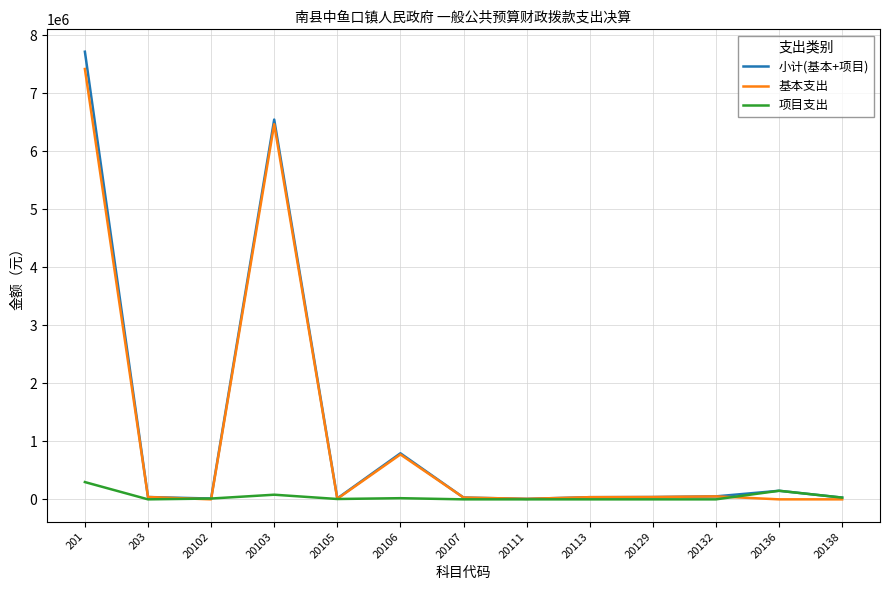

What is the maximum value for 项目支出?

297900.0